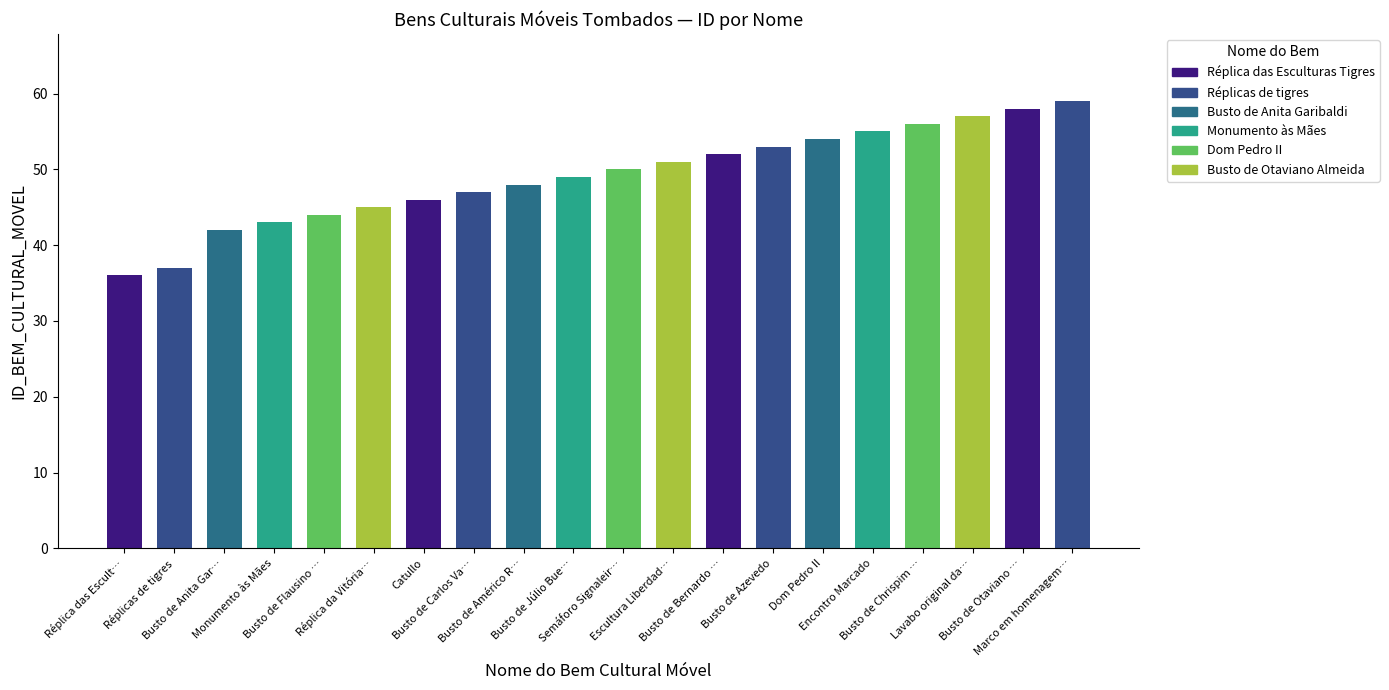

What position from the right is Encontro Marcado?

5